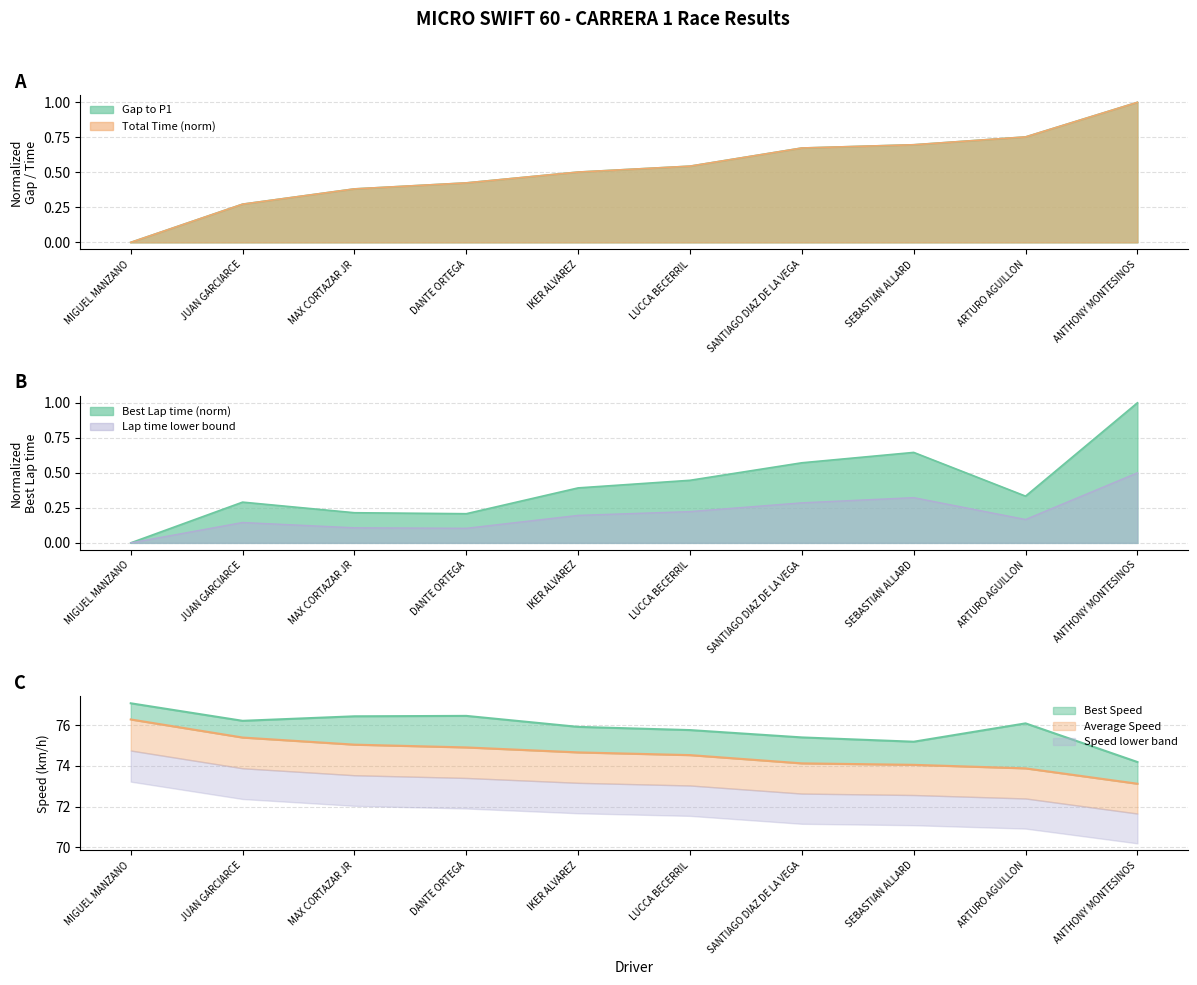

The value of Best Speed at DANTE ORTEGA is 124.4. True or false?

False